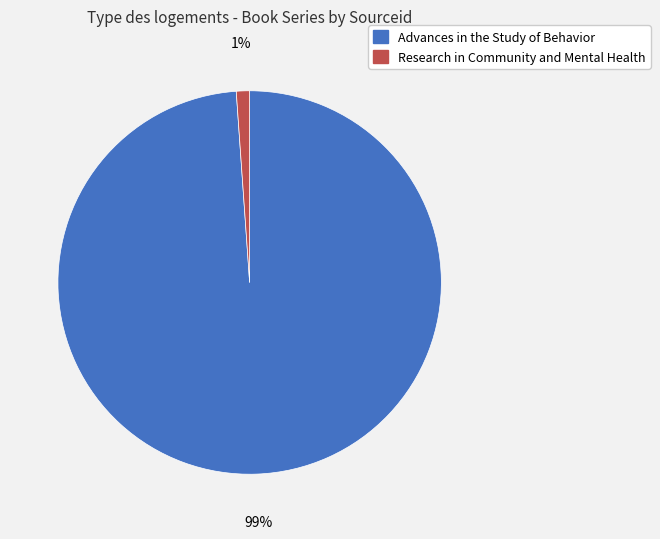

To the nearest percent, what portion does Advances in the Study of Behavior represent?

99%